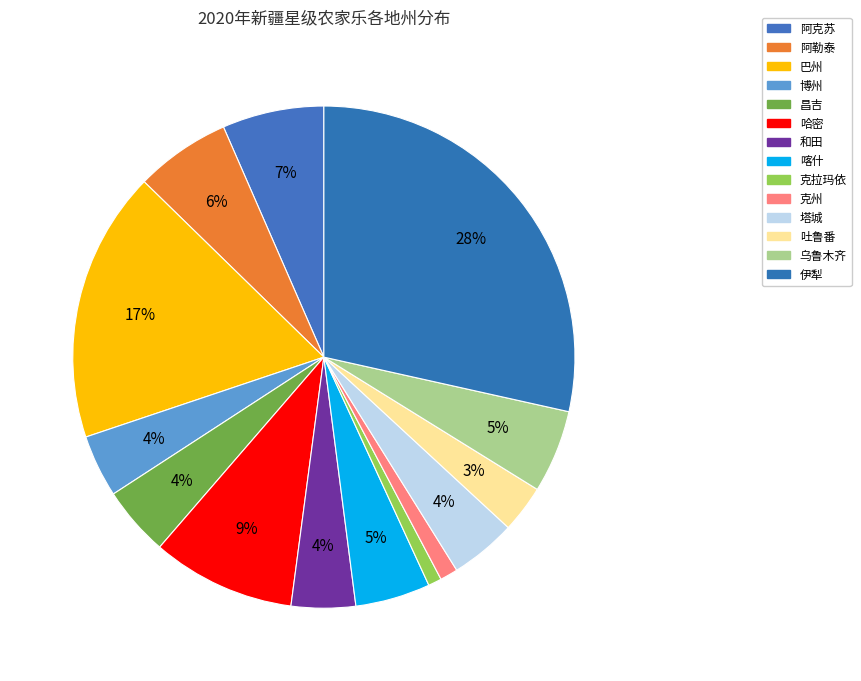

How many slices are in this pie chart?

14